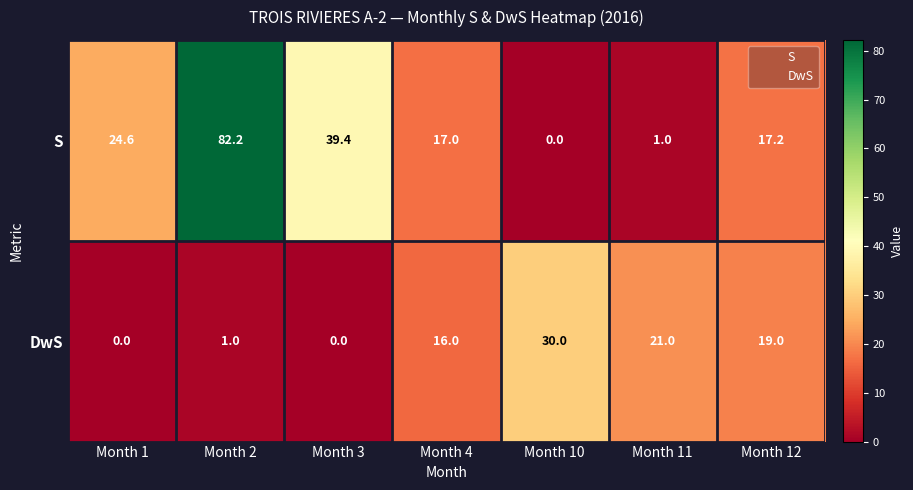

List the series in order of their overall mean, lowest first.

DwS, S